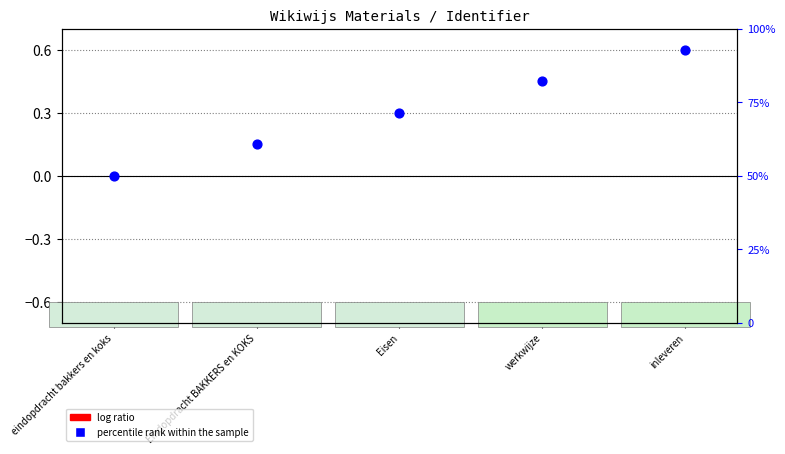

What are all the series names shown in the legend?

log ratio, percentile rank within the sample